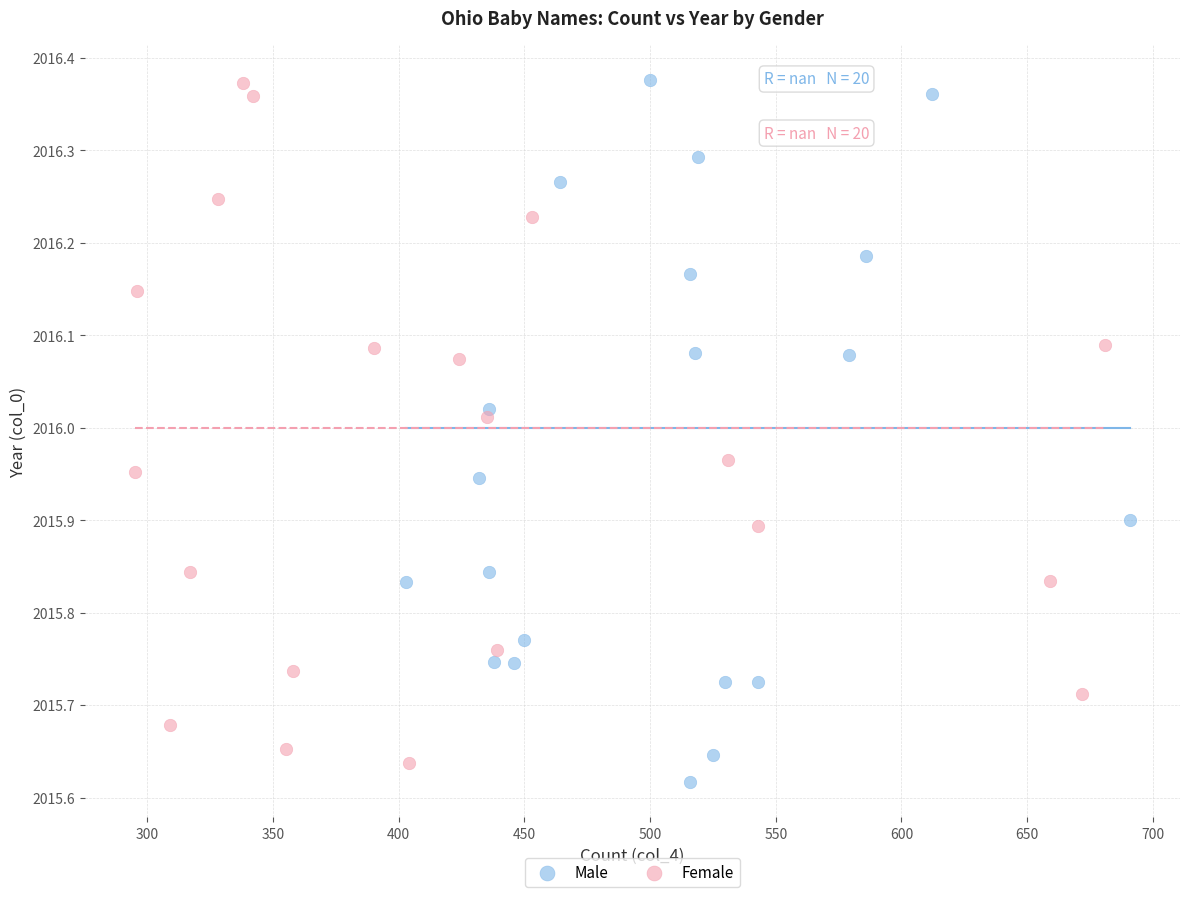

What are all the series names shown in the legend?

Male, Female